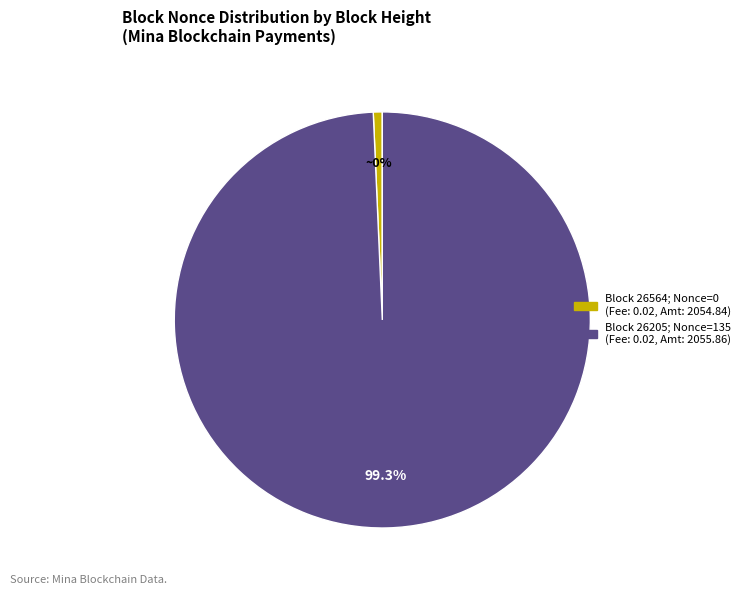

What is the largest slice in the pie chart?

26205 (Nonce=135)